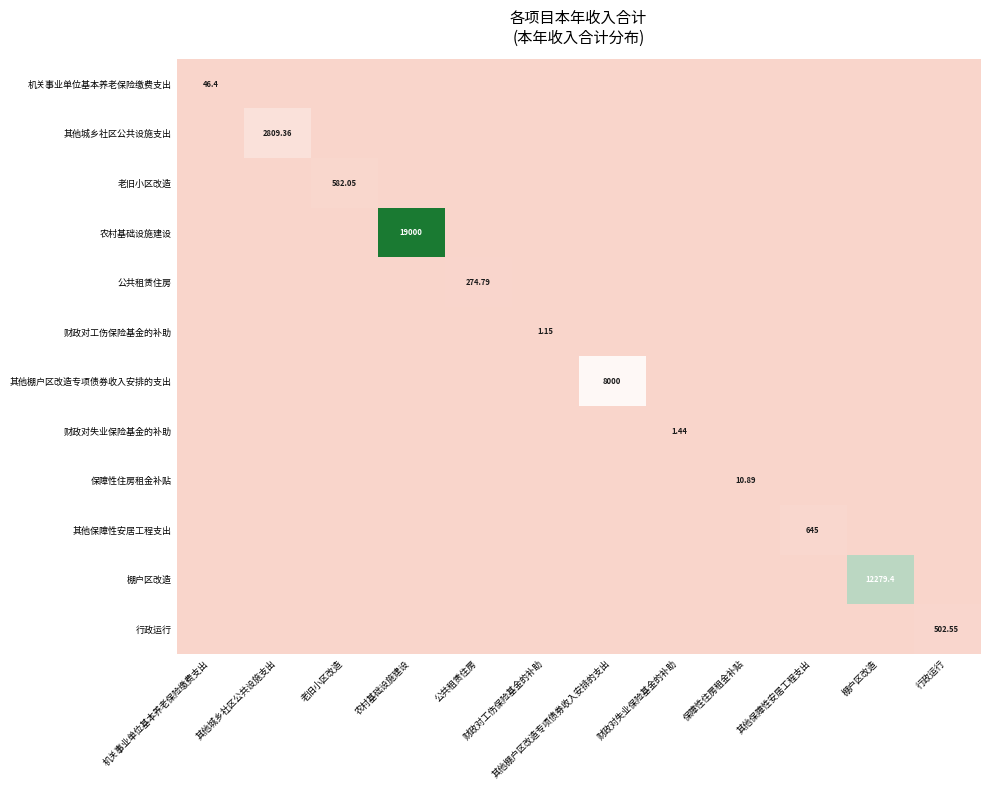

At which category is the sum across all series the highest?

农村基础设施建设